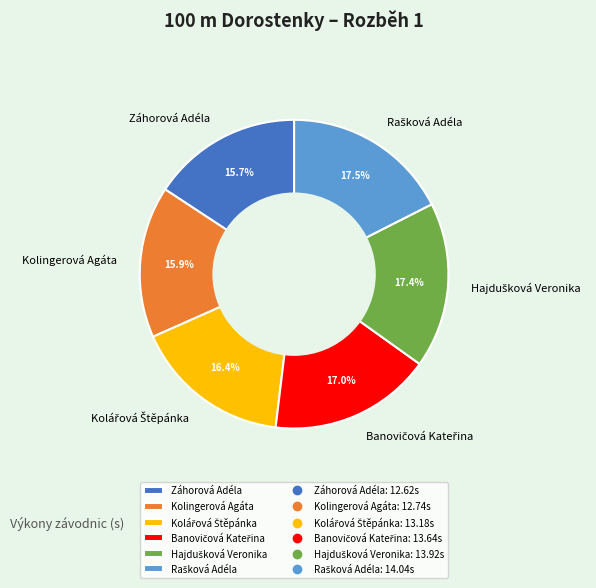

Is there a majority slice in this chart?

No